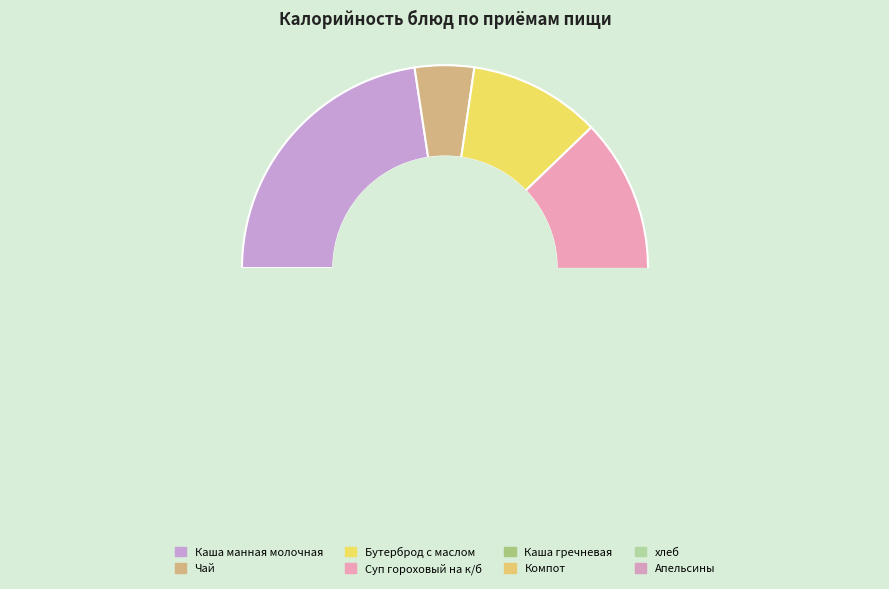

What is the largest slice in the pie chart?

Каша манная молочная